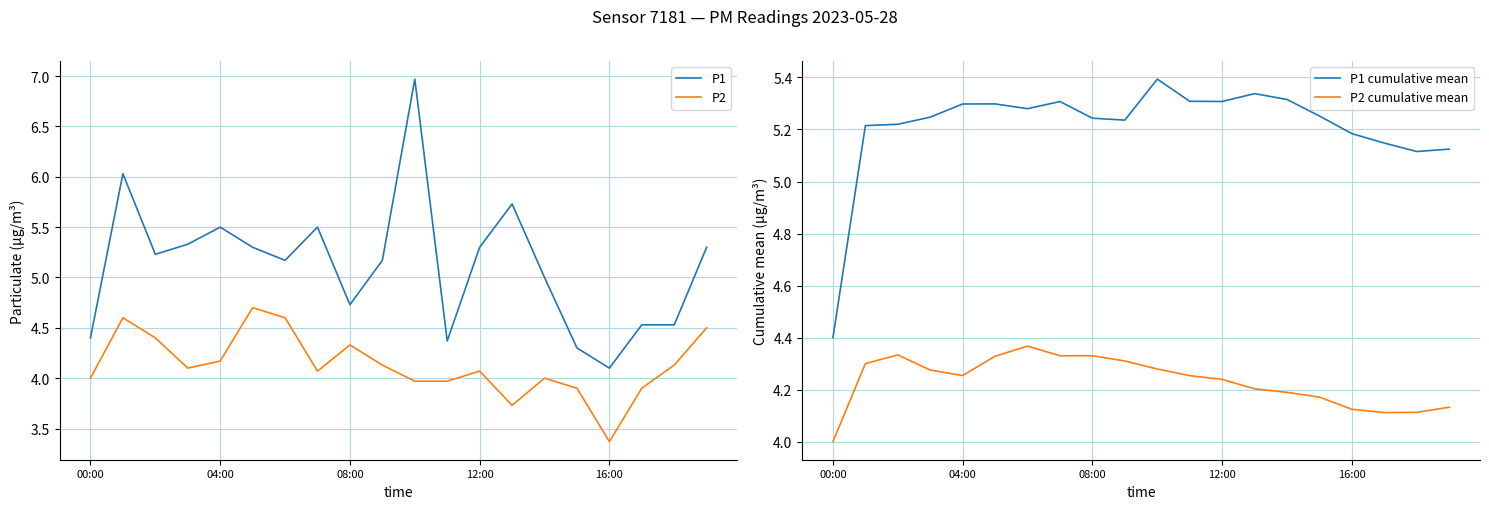

True or false: P2 and P1 cumulative mean cross at least once.

False